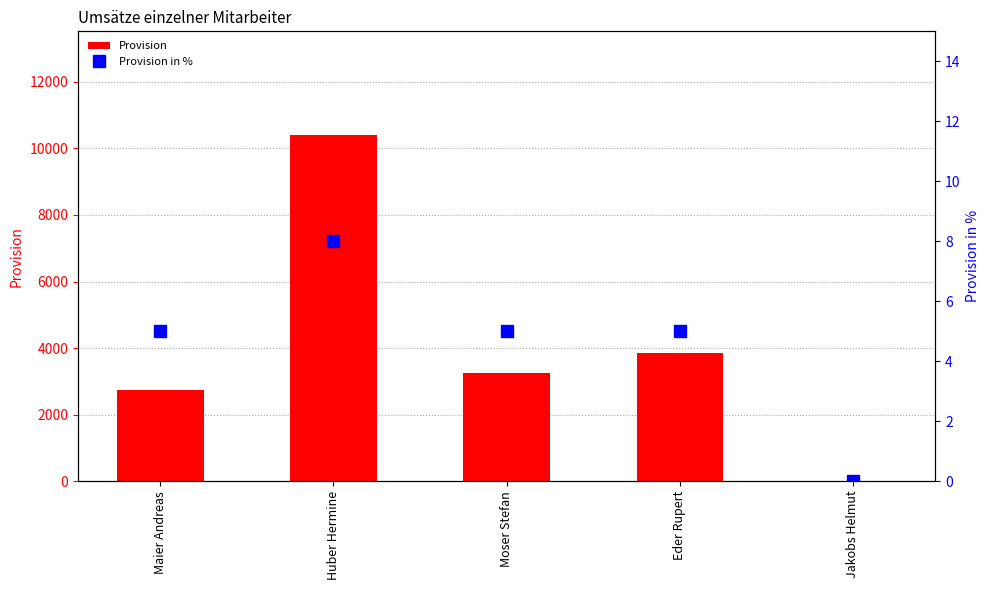

Rank the series at Jakobs Helmut from highest to lowest value.

Provision, Provision in %